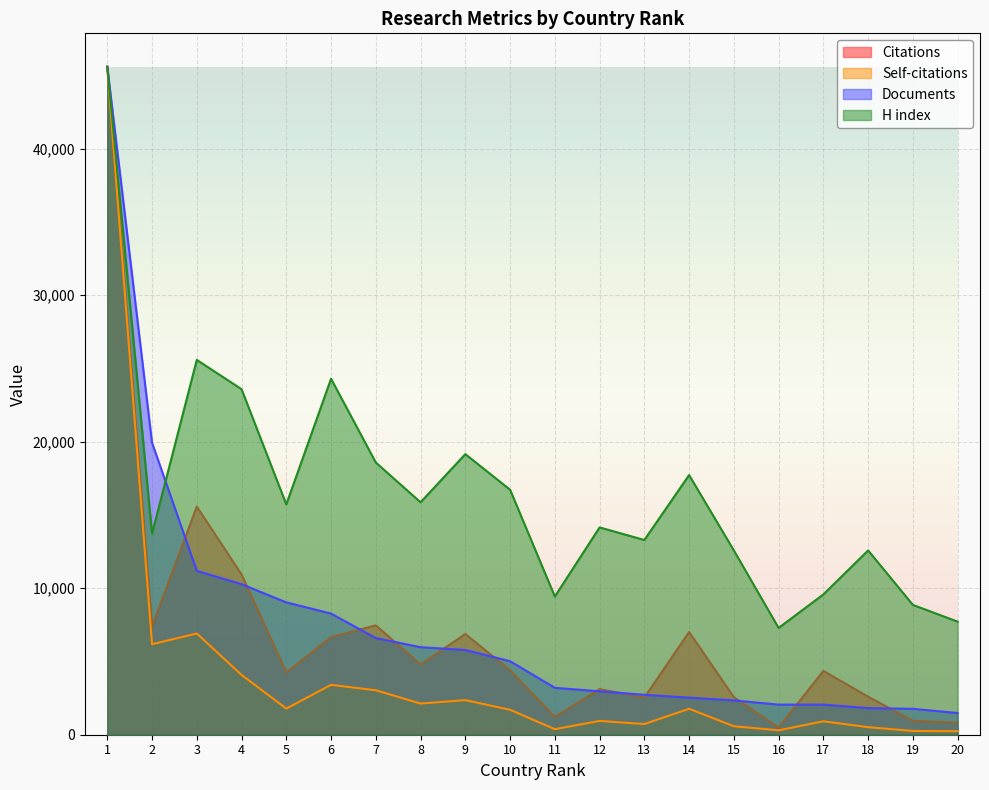

What is the difference between the highest and lowest values at 15?

11999.6